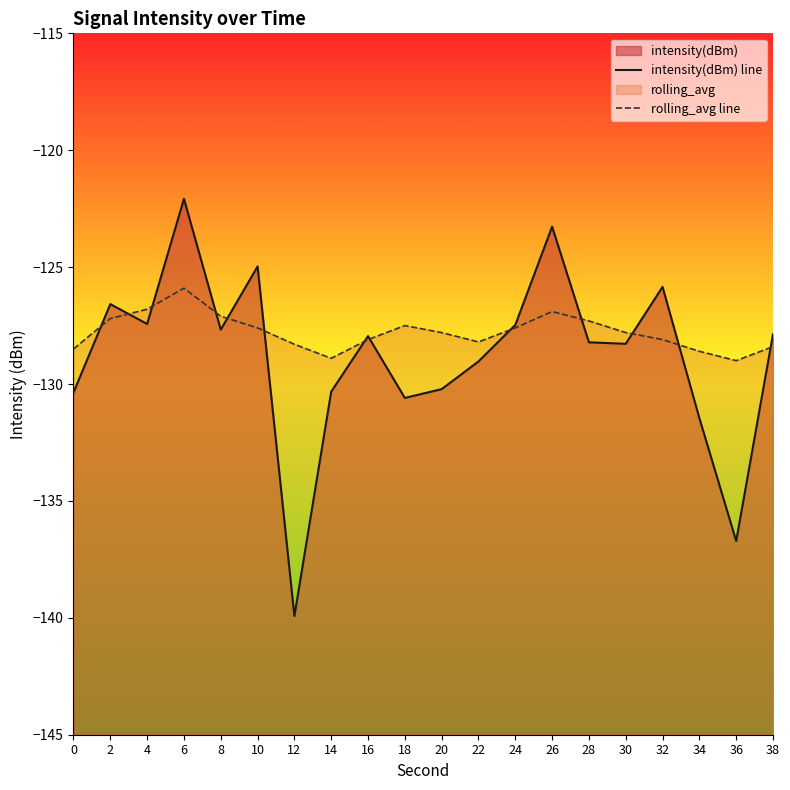

How many times do intensity(dBm) line and rolling_avg line cross each other?

13